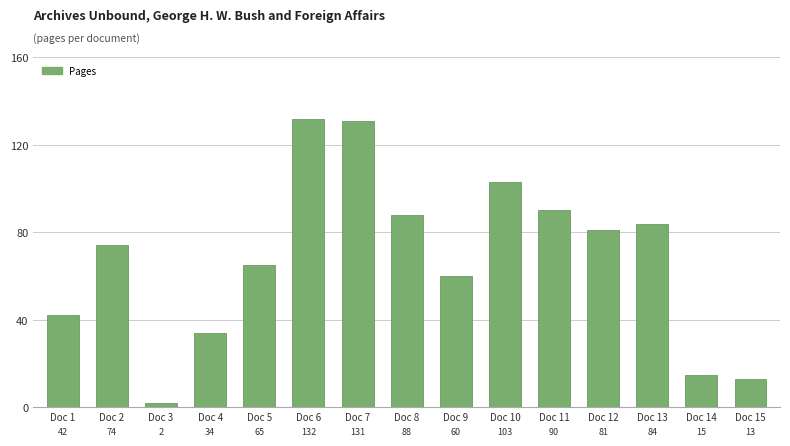

List the labels in order of value, smallest first.

Doc 3, Doc 15, Doc 14, Doc 4, Doc 1, Doc 9, Doc 5, Doc 2, Doc 12, Doc 13, Doc 8, Doc 11, Doc 10, Doc 7, Doc 6